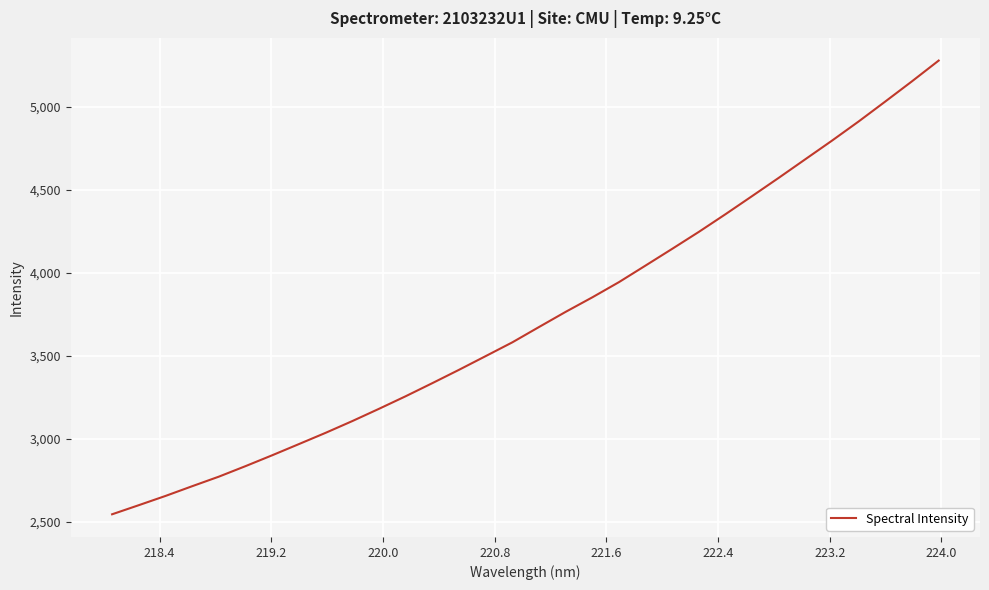

What is the smallest value displayed?

2544.2